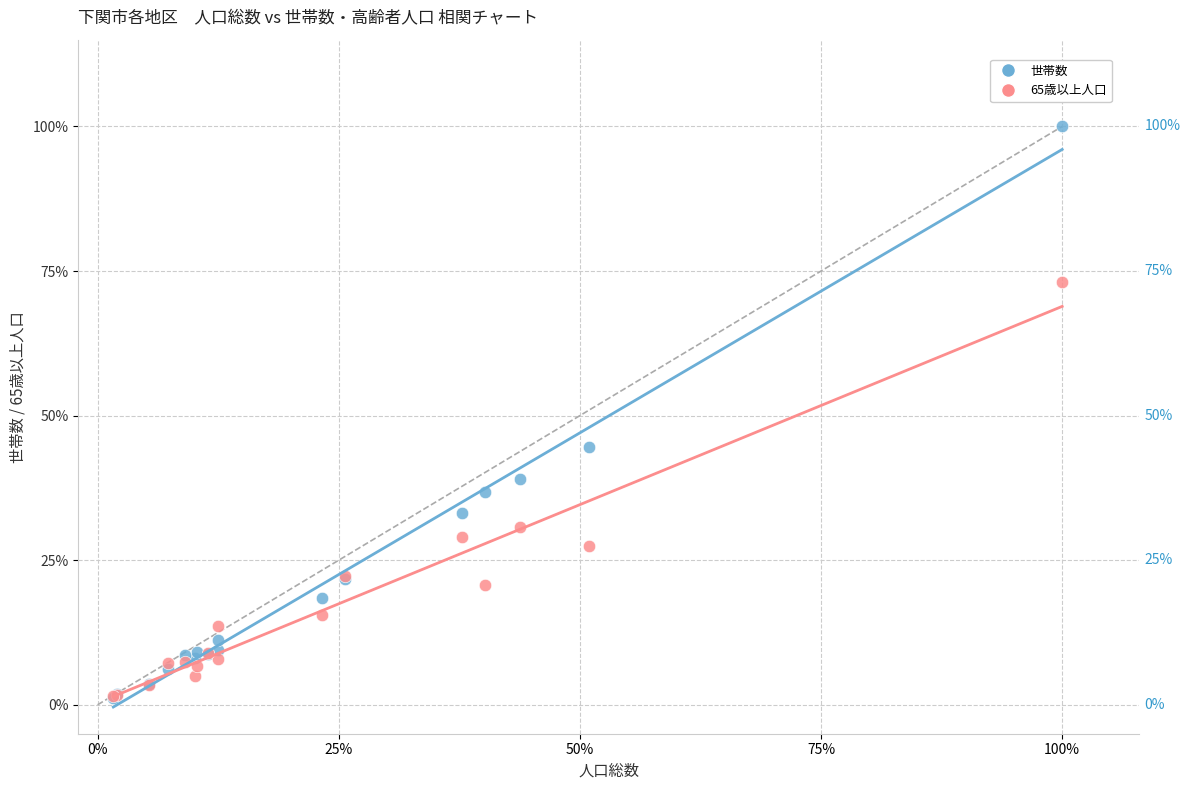

What are all the series names shown in the legend?

世帯数, 65歳以上人口